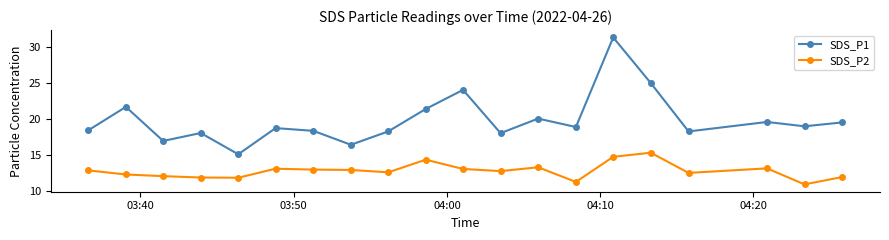

True or false: SDS_P2 and SDS_P1 cross at least once.

False